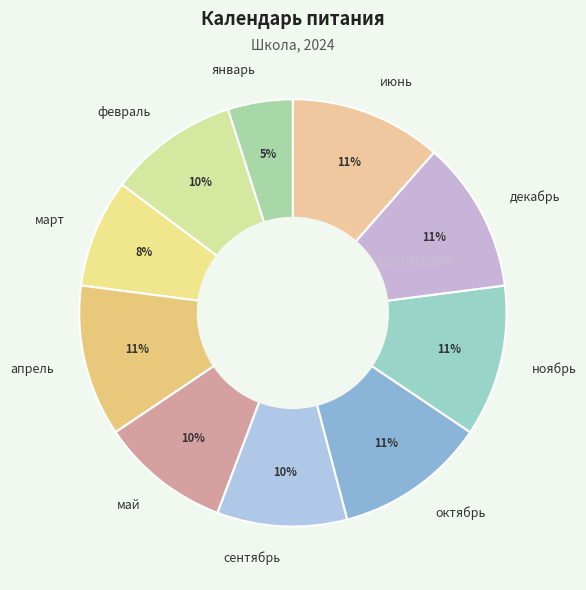

To the nearest percent, what is the average slice percentage?

10%